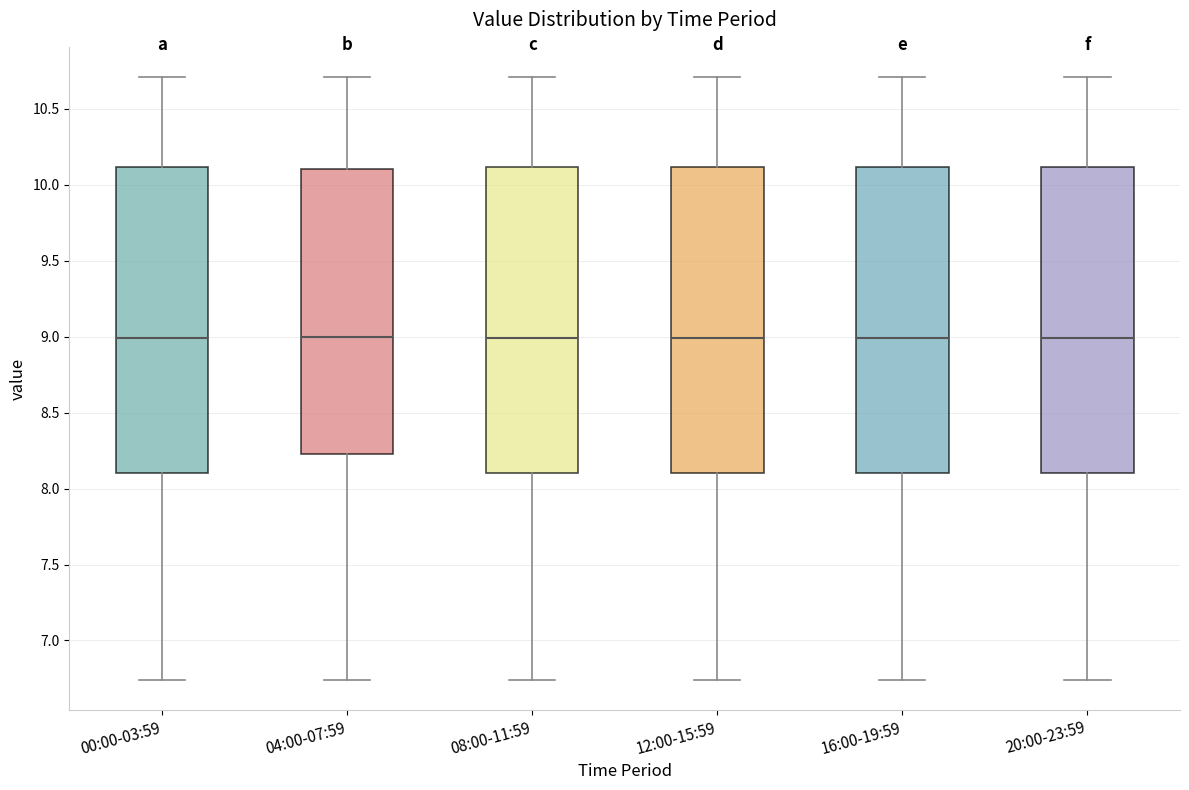

Where does the median line of the box for 04:00-07:59 sit on the y-axis? The values are not printed on the chart, so give them approximately, as read against the axis.

9.00